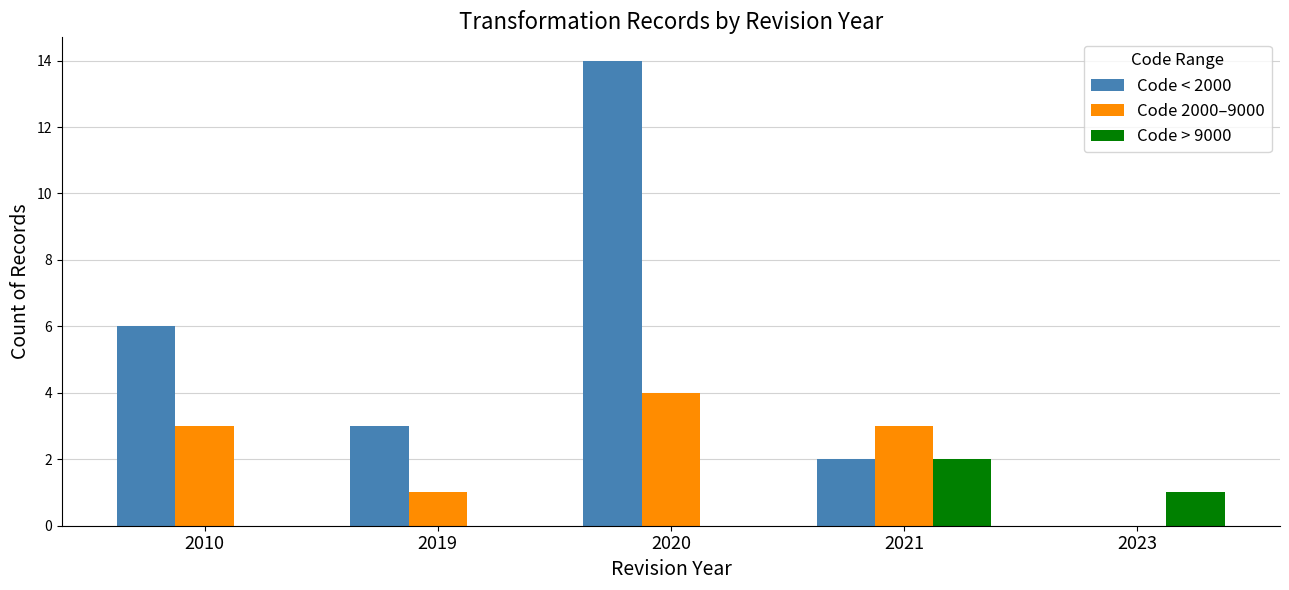

What is the sum of all Code > 9000 values?

3